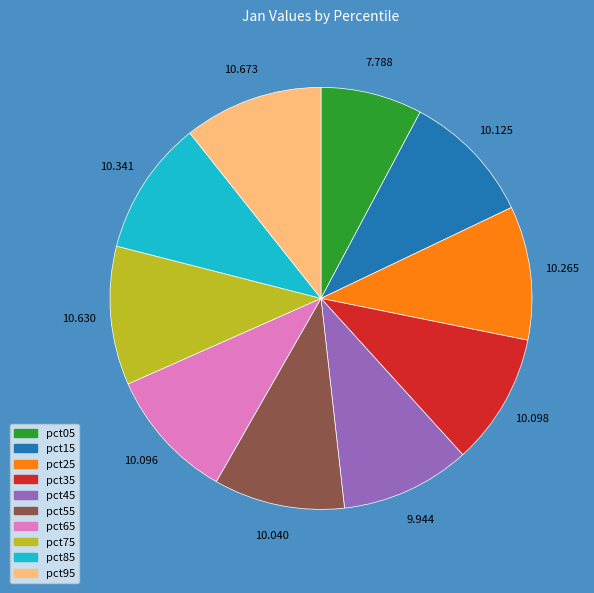

Is pct15 the majority of the pie?

No